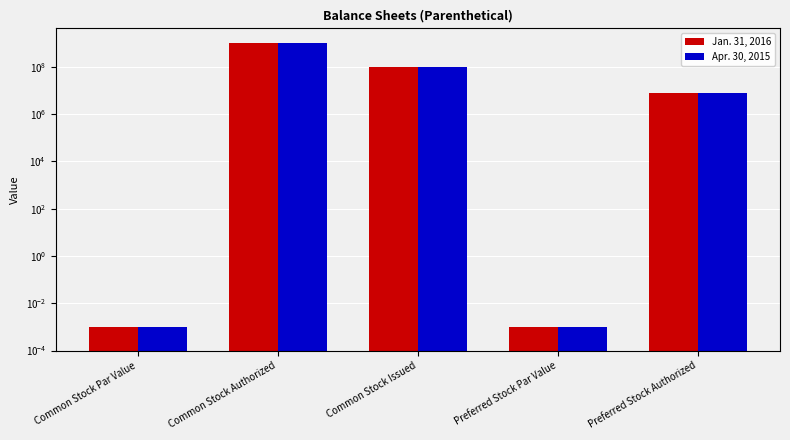

List the series in order of their peak value, highest first.

Jan. 31, 2016, Apr. 30, 2015